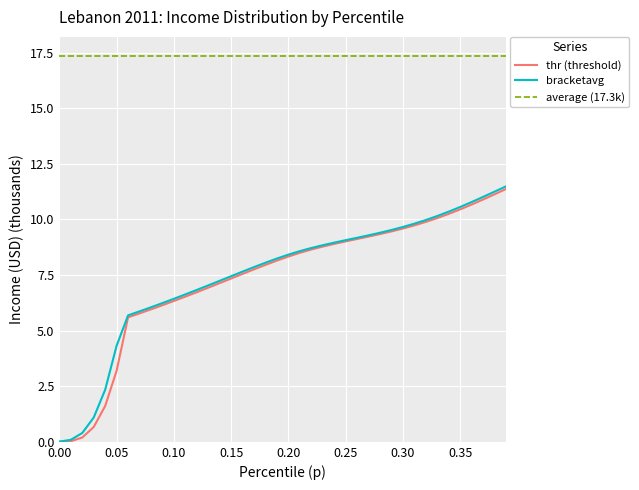

Reading left to right, extract all data points from this chart.

thr: 0.0	0.0	0.2	0.7	1.6	3.2	5.6	5.8	6.0	6.1	6.3	6.5	6.7	6.9	7.1	7.3	7.6	7.8	8.0	8.1	8.3	8.5	8.6	8.8	8.9	9.0	9.1	9.2	9.3	9.5	9.6	9.7	9.9	10.1	10.2	10.5	10.7	10.9	11.1	11.4
bracketavg: 0.0	0.1	0.4	1.1	2.3	4.3	5.7	5.9	6.0	6.2	6.4	6.6	6.8	7.0	7.2	7.4	7.7	7.9	8.1	8.2	8.4	8.6	8.7	8.8	9.0	9.1	9.2	9.3	9.4	9.5	9.7	9.8	10.0	10.2	10.3	10.6	10.8	11.0	11.2	11.5